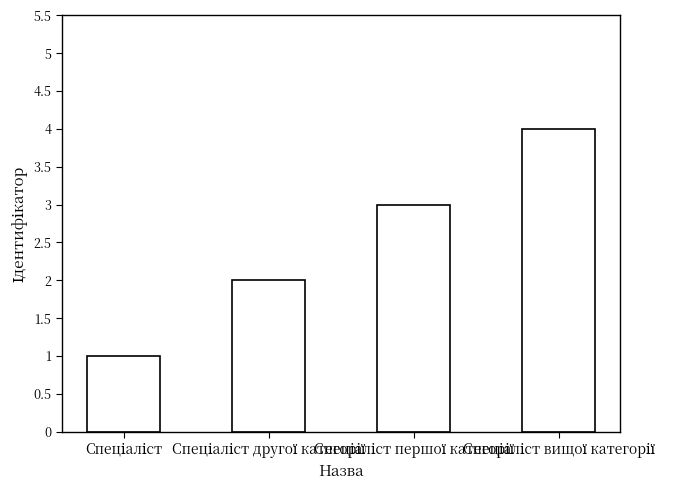

What is the difference between the maximum and minimum values?

3